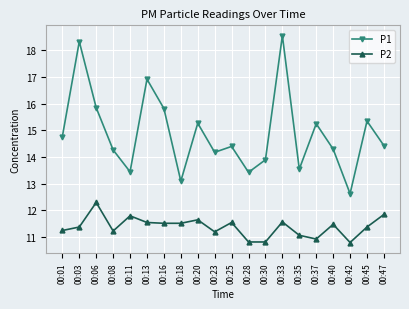

How many values in the P2 series are below 11?

4